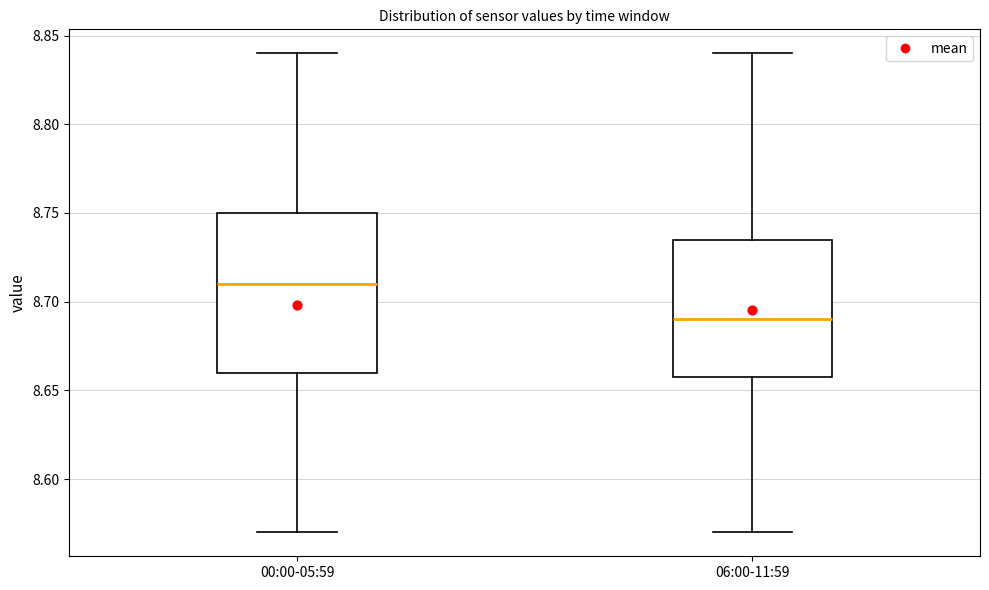

Which box has the lowest median line?

06:00-11:59